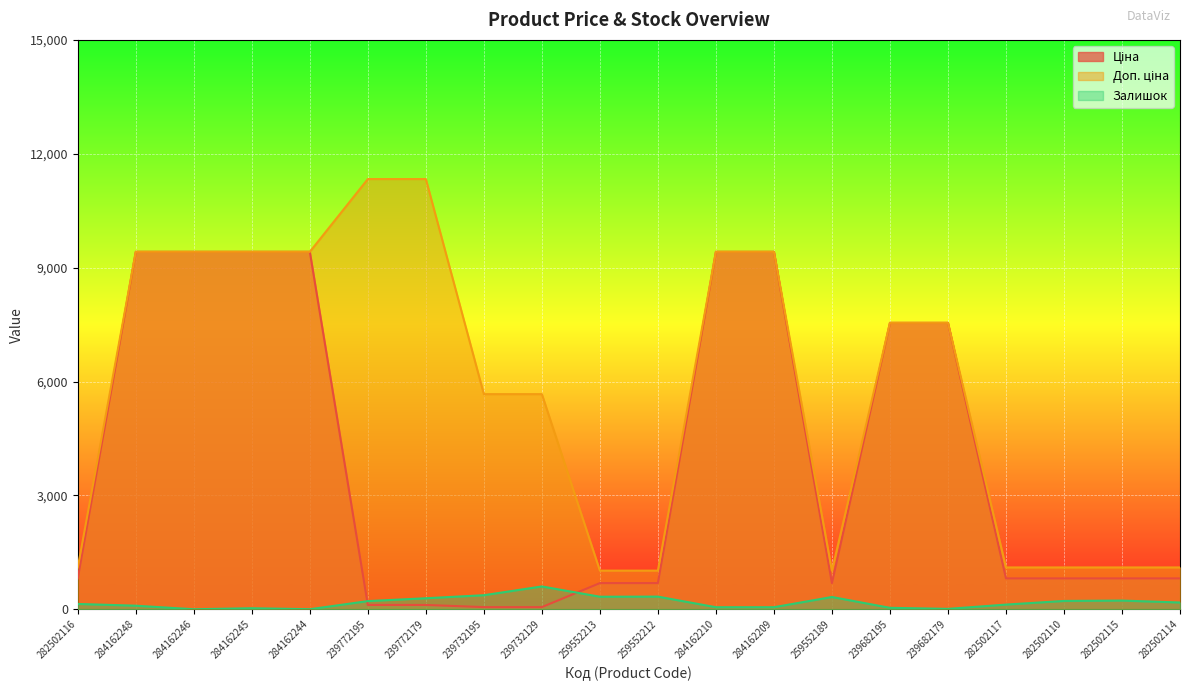

True or false: Ціна has a value of 1169.4 at 259552189.

False